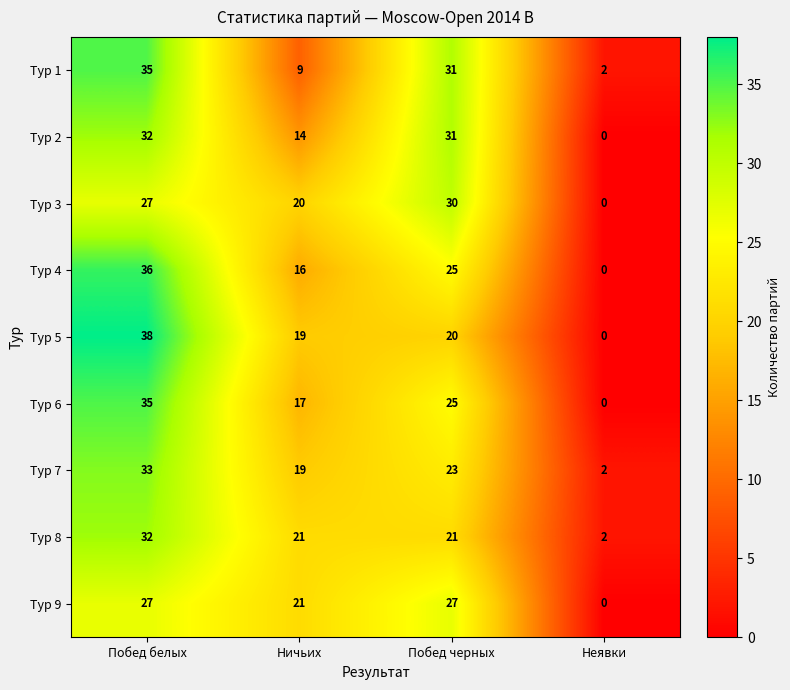

At how many categories does at least one series exceed 10?

3